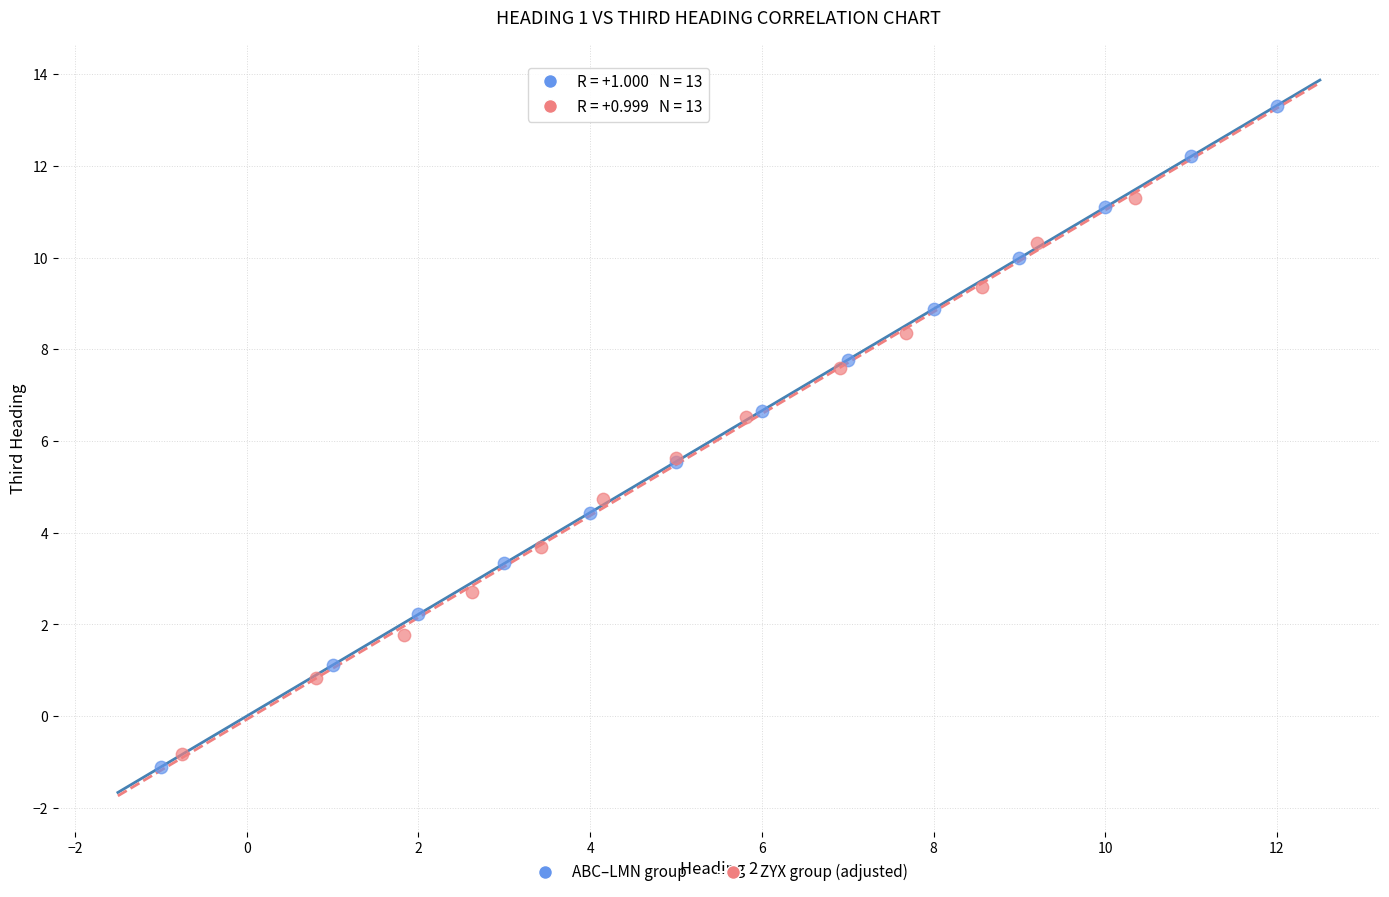

Which series reaches the minimum Y coordinate?

ABC–LMN group